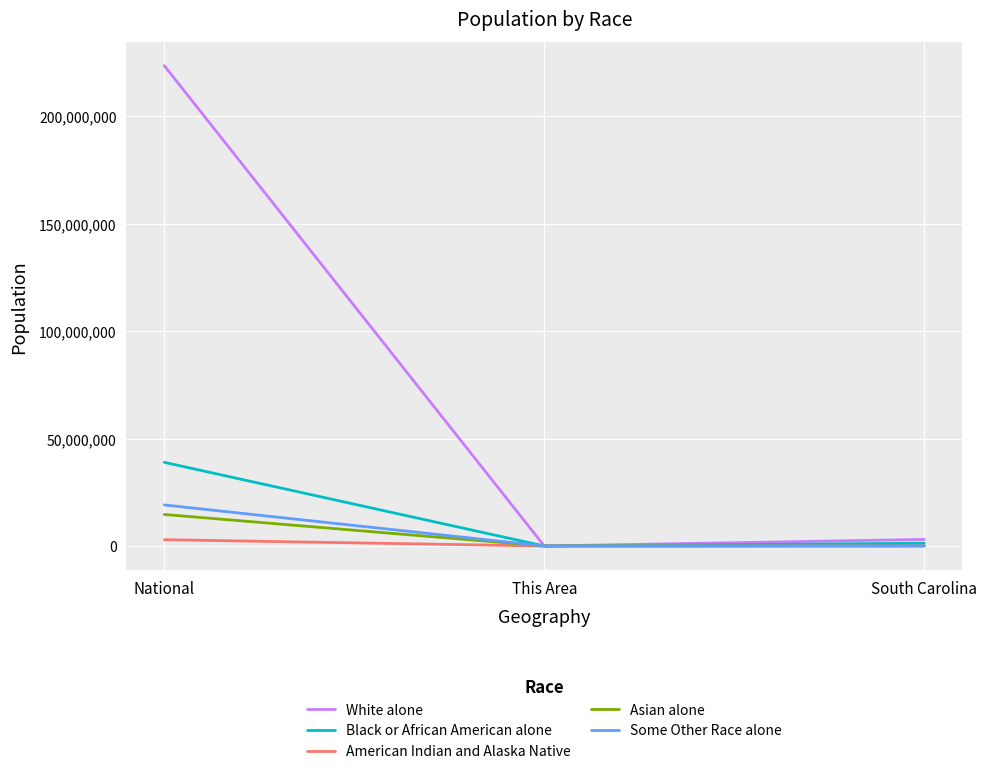

Which series has the widest spread of values?

White alone